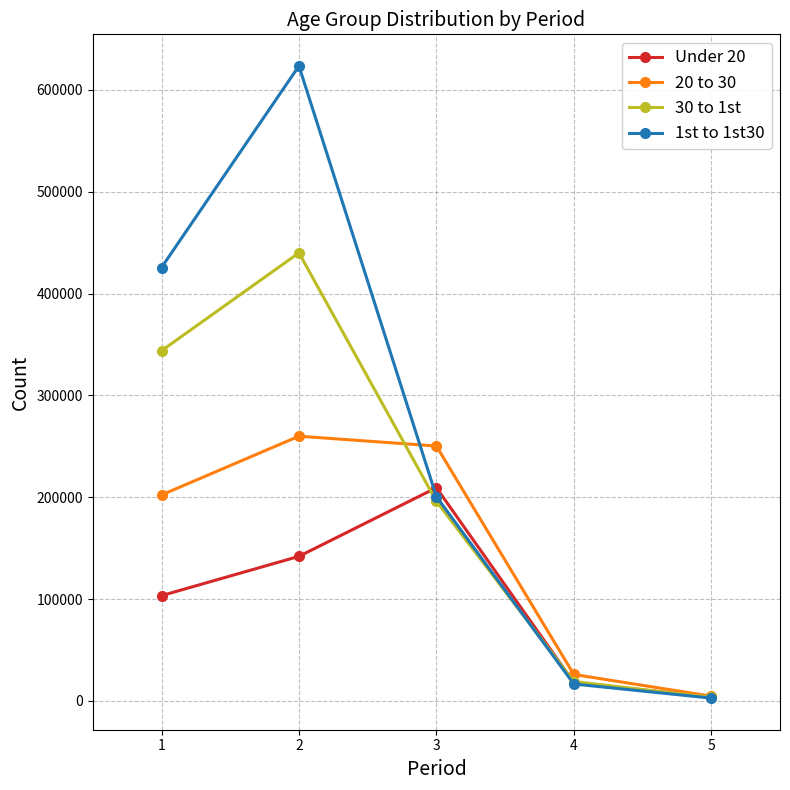

Which series changed the most between 1 and 2?

1st to 1st30